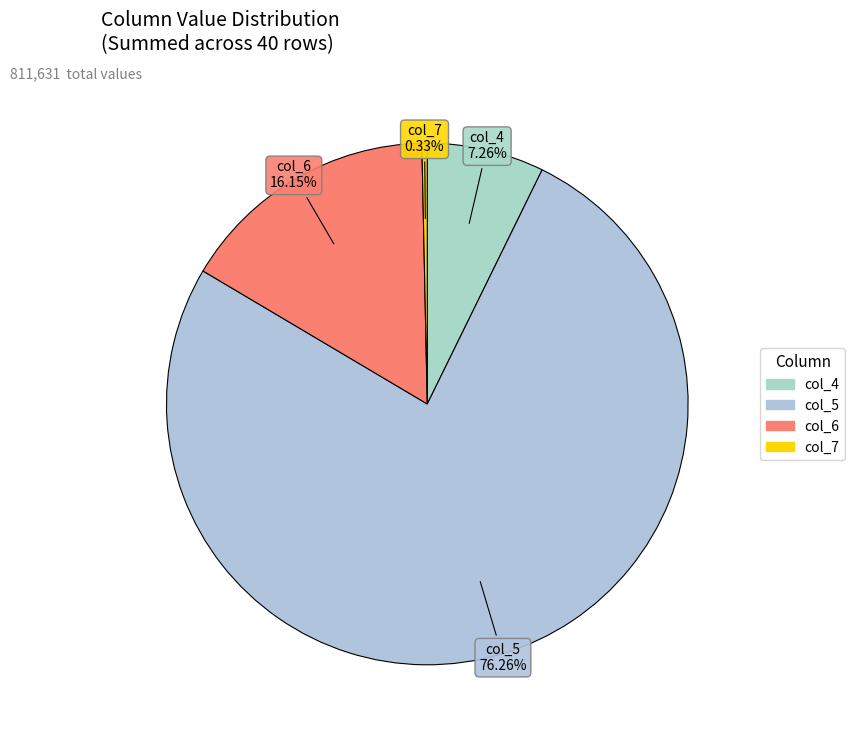

What is the largest slice in the pie chart?

col_5